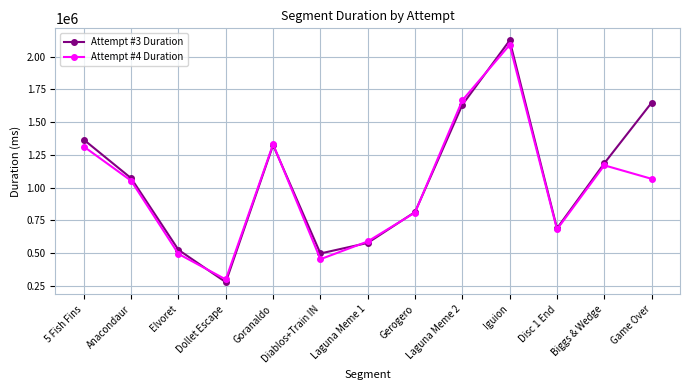

At which label is Attempt #3 Duration closest to 1200676?

Biggs & Wedge